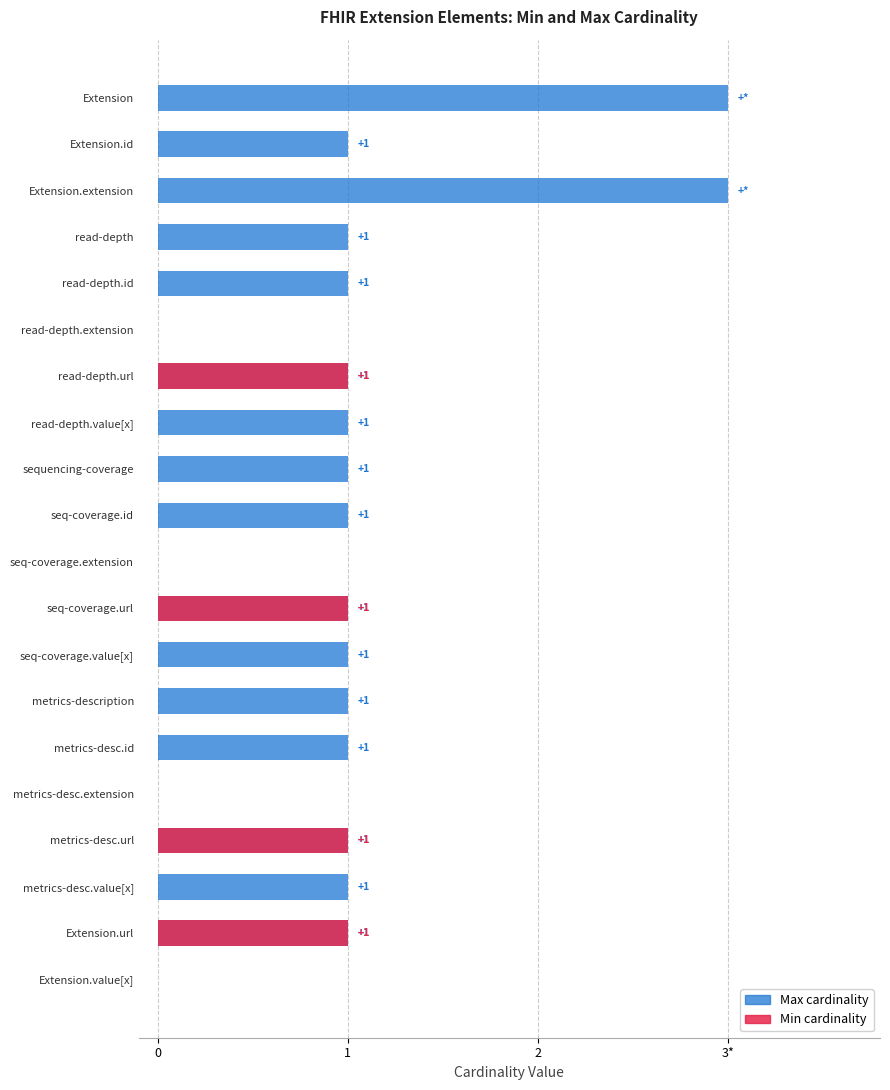

True or false: Min has a value of 0 at seq-coverage.extension.

True